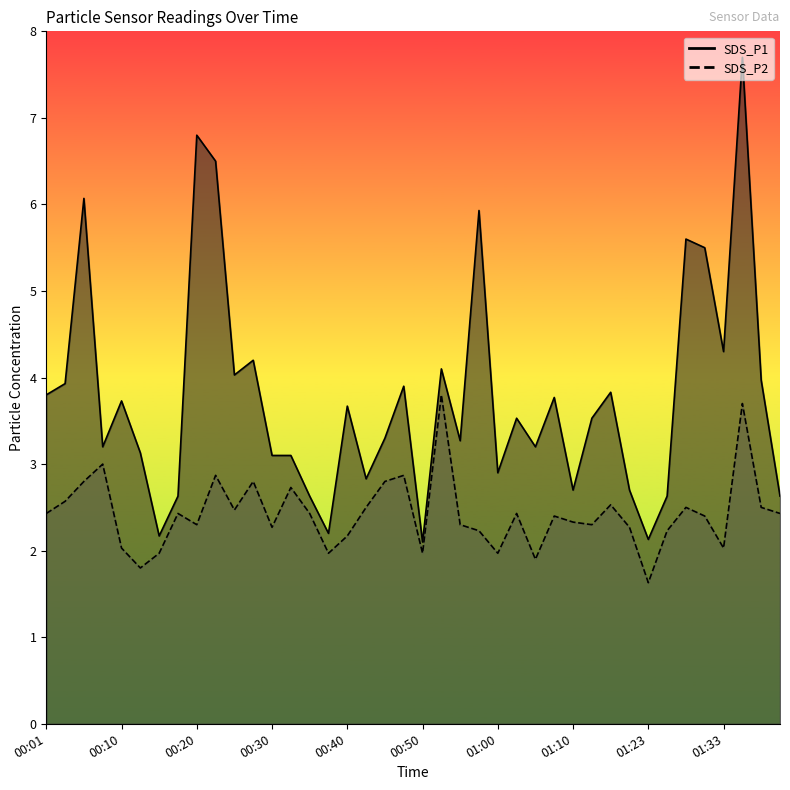

Between 01:40 and 01:13, which is larger?

01:13